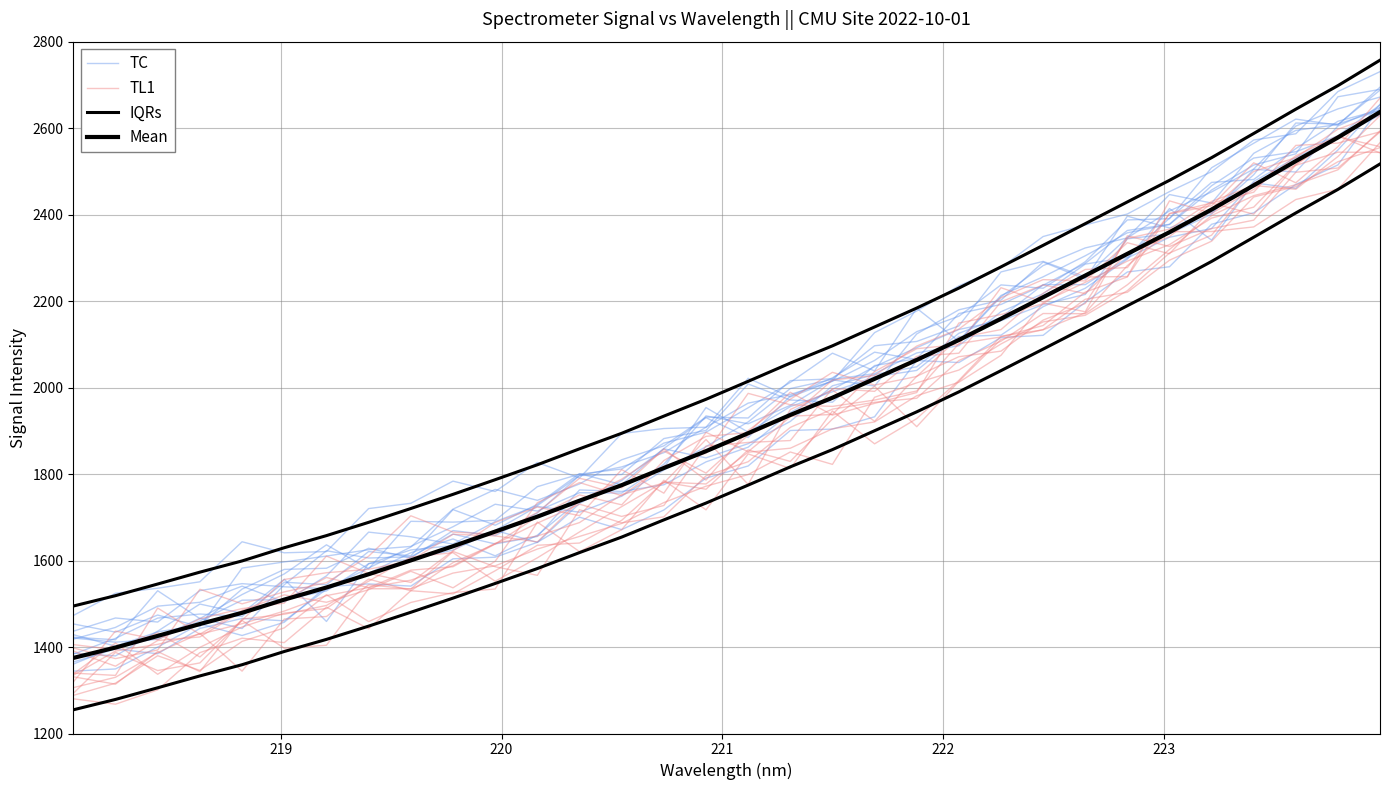

Rank the series by their maximum value, from lowest to highest.

TL1, Mean, TC, IQRs